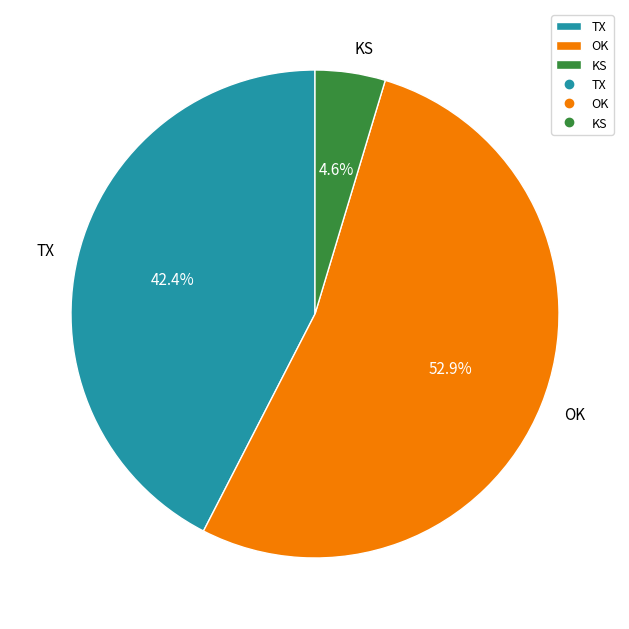

Which slice is the largest?

OK